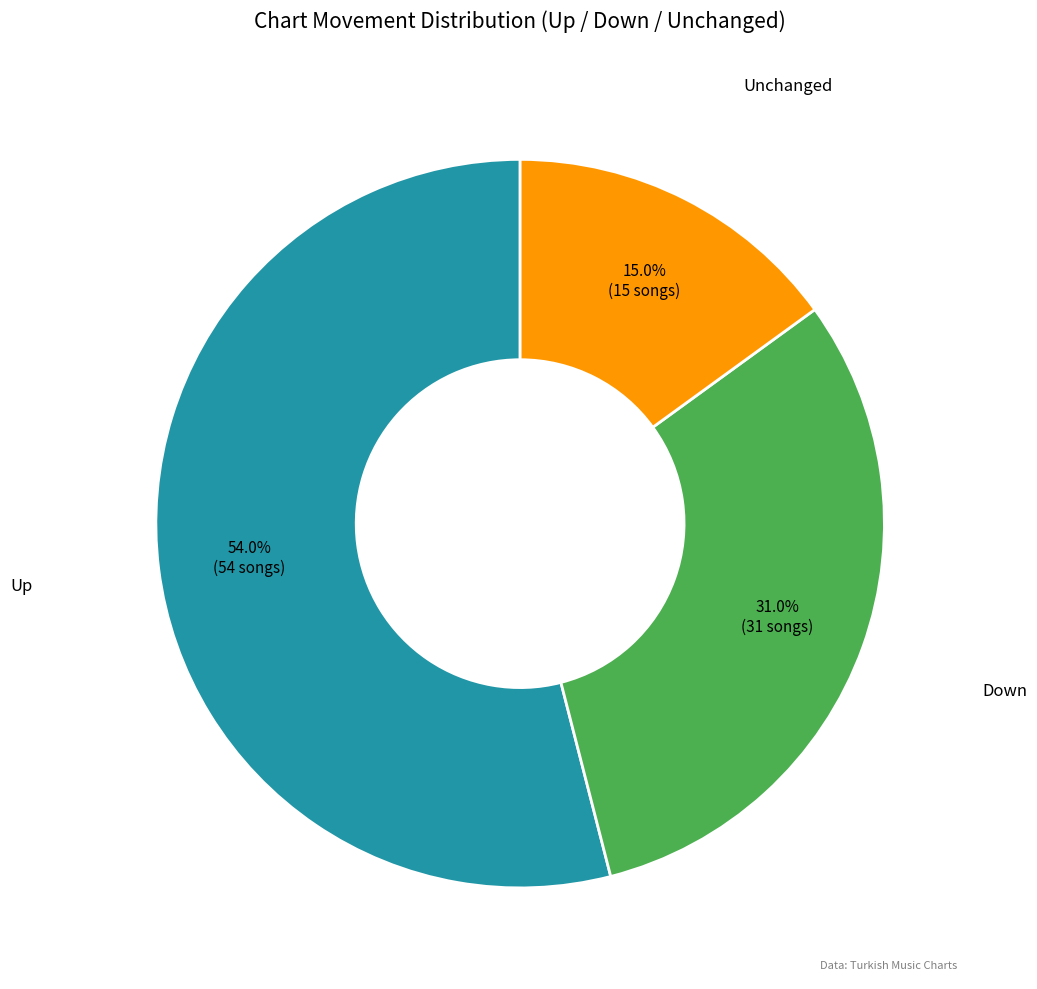

Is there any slice that represents more than half of the pie?

Yes